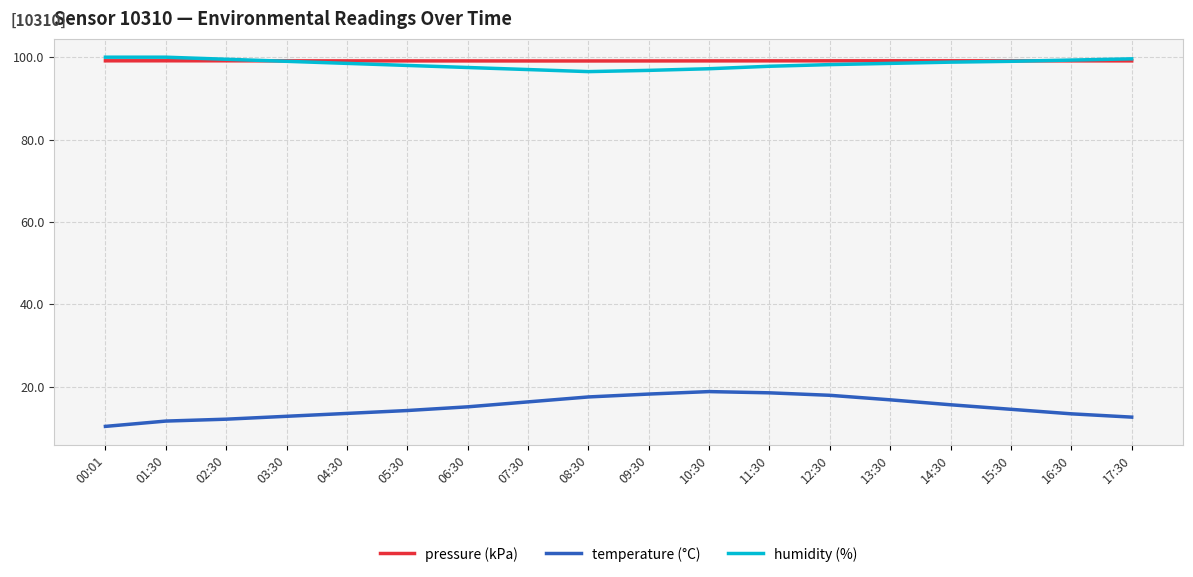

True or false: temperature (°C) and pressure (kPa) intersect in this chart.

False